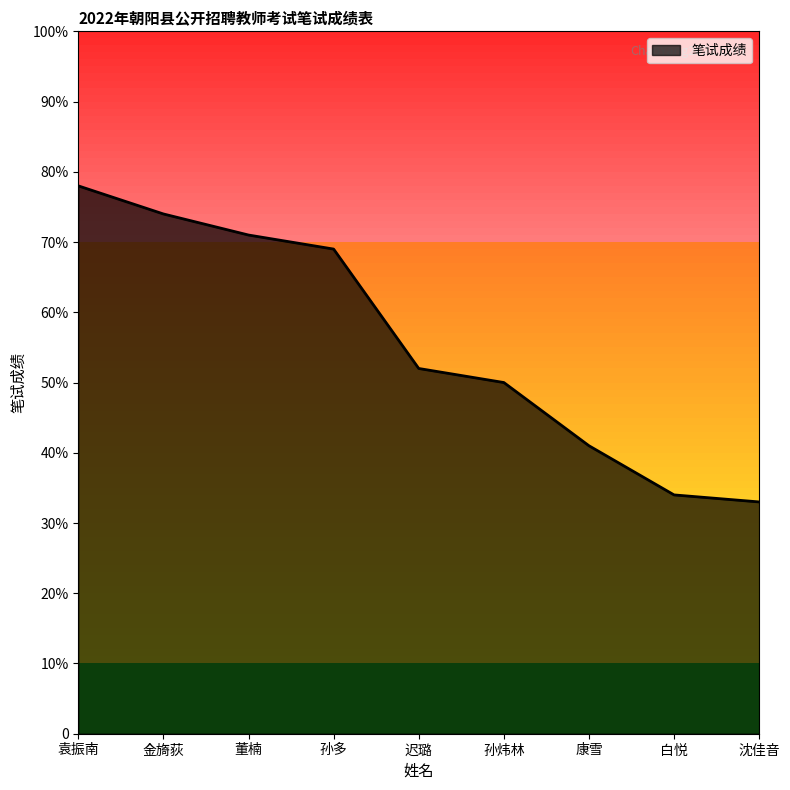

What is the label of the 1st point from the left?

袁振南